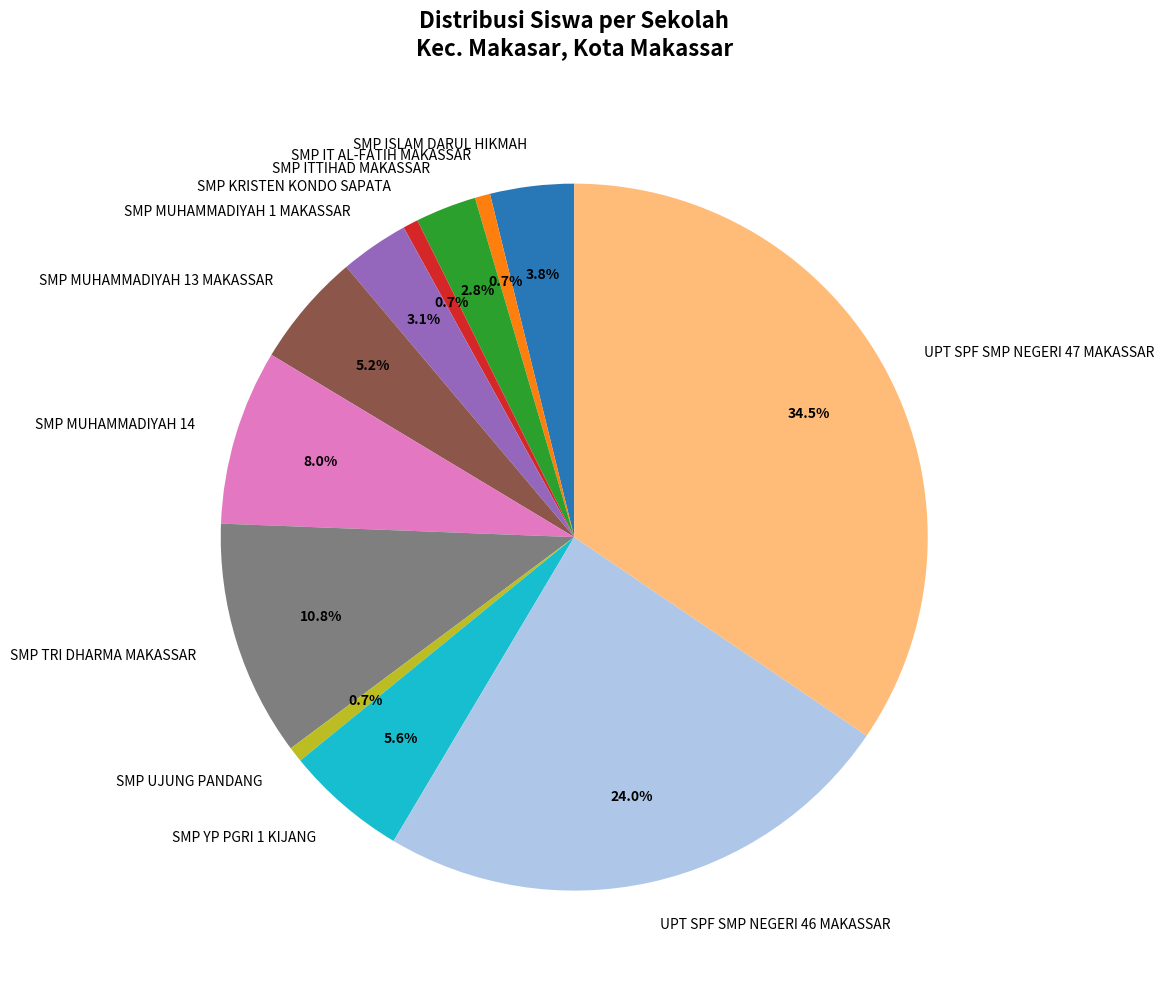

Do SMP MUHAMMADIYAH 14 and SMP TRI DHARMA MAKASSAR together represent more than half of the pie?

No